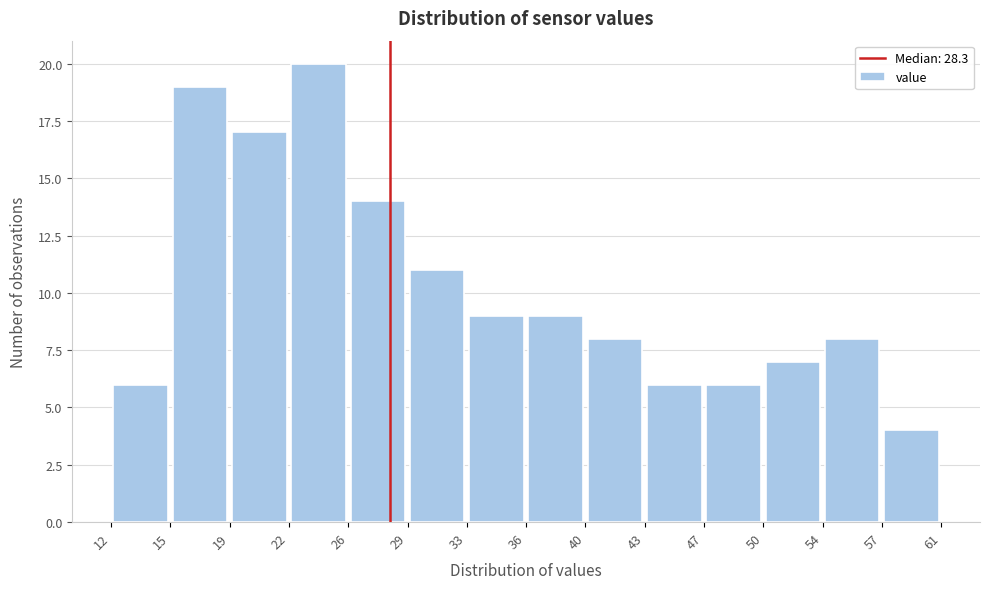

Reading left to right, list every bar in this chart as the range it spans on the x-axis followed by its height. The values are not printed on the chart, so give them approximately, as read against the axis.

12 to 15: 6
15 to 19: 19
19 to 22: 17
22 to 26: 20
26 to 29: 14
29 to 33: 11
33 to 36: 9
36 to 40: 9
40 to 43: 8
43 to 47: 6
47 to 50: 6
50 to 54: 7
54 to 57: 8
57 to 61: 4